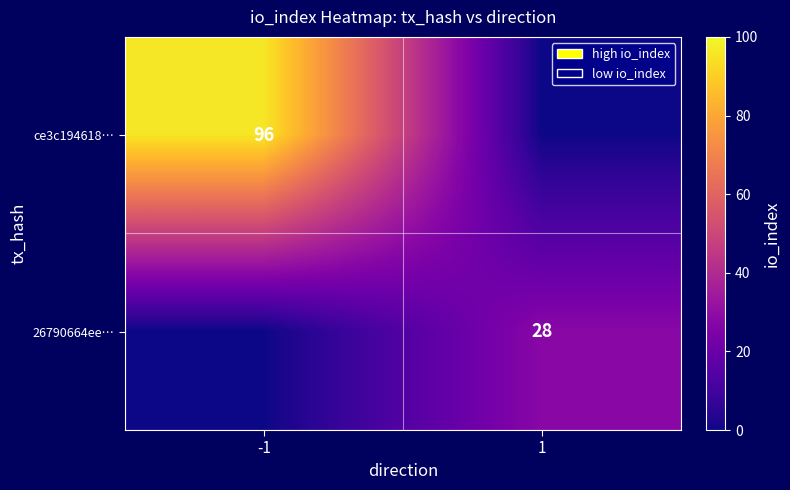

Which label corresponds to the largest value in the chart?

-1